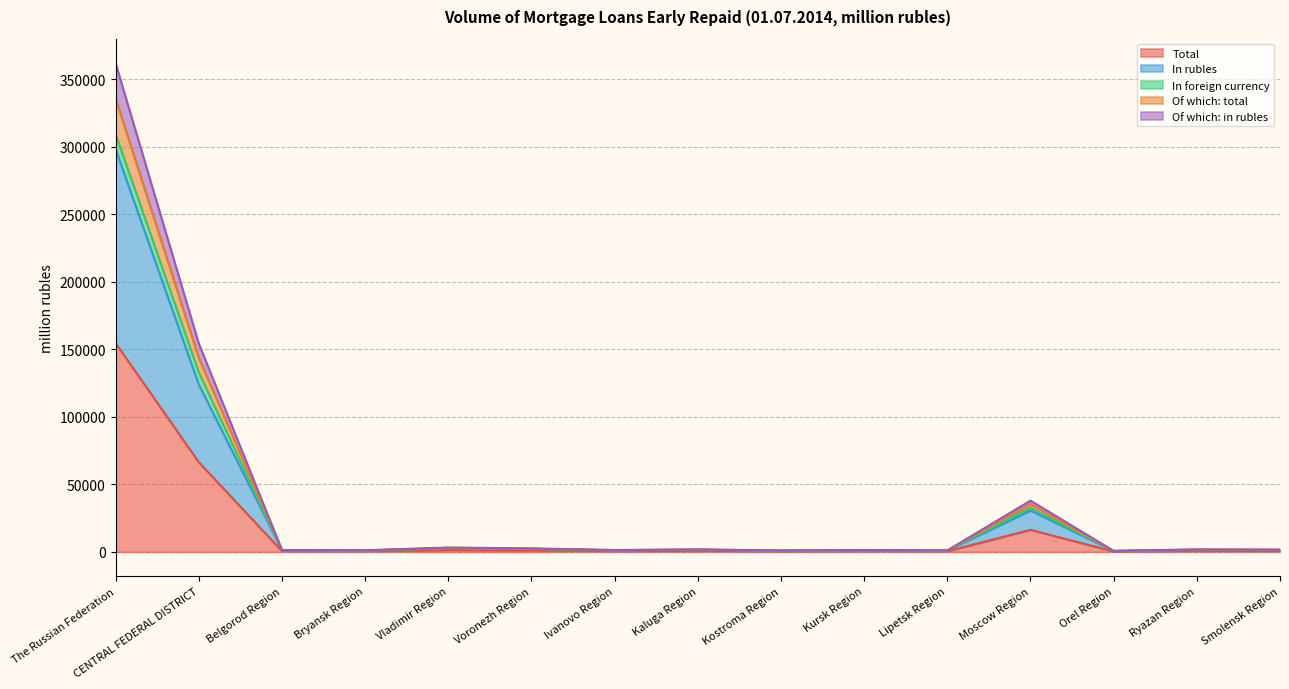

What is the label of the 3rd point from the left?

Belgorod Region